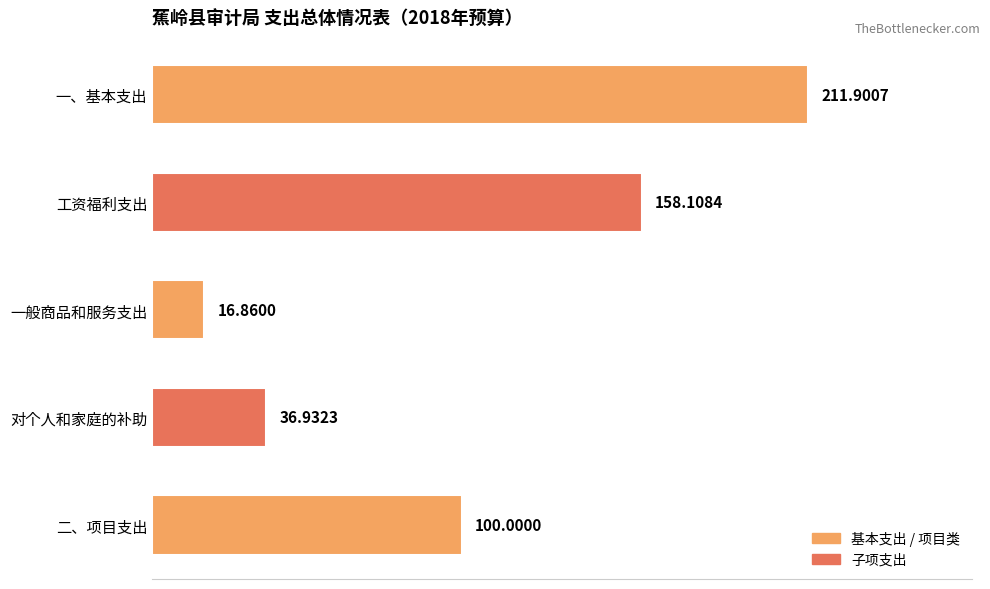

Are the bars grouped side by side (vs. stacked)?

No